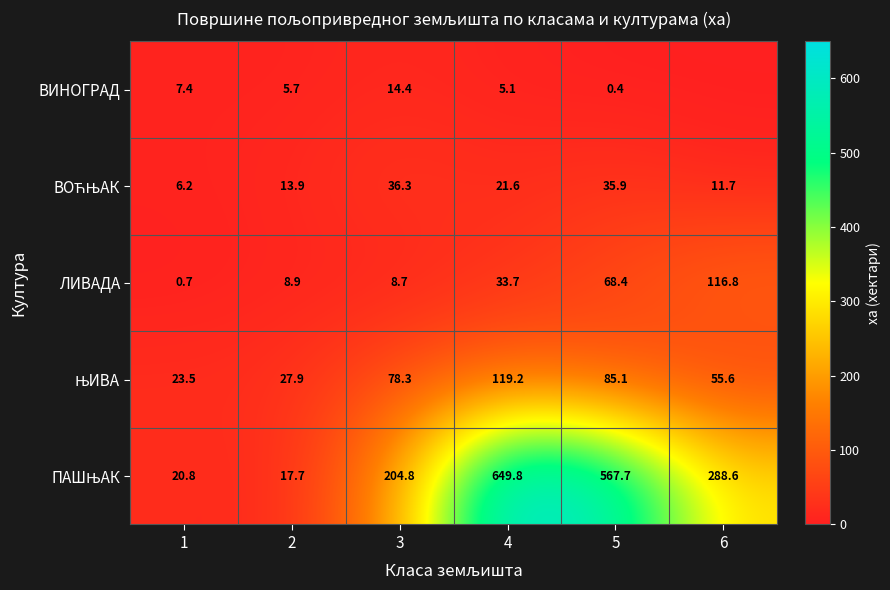

At which label does ЛИВАДА reach its minimum?

1